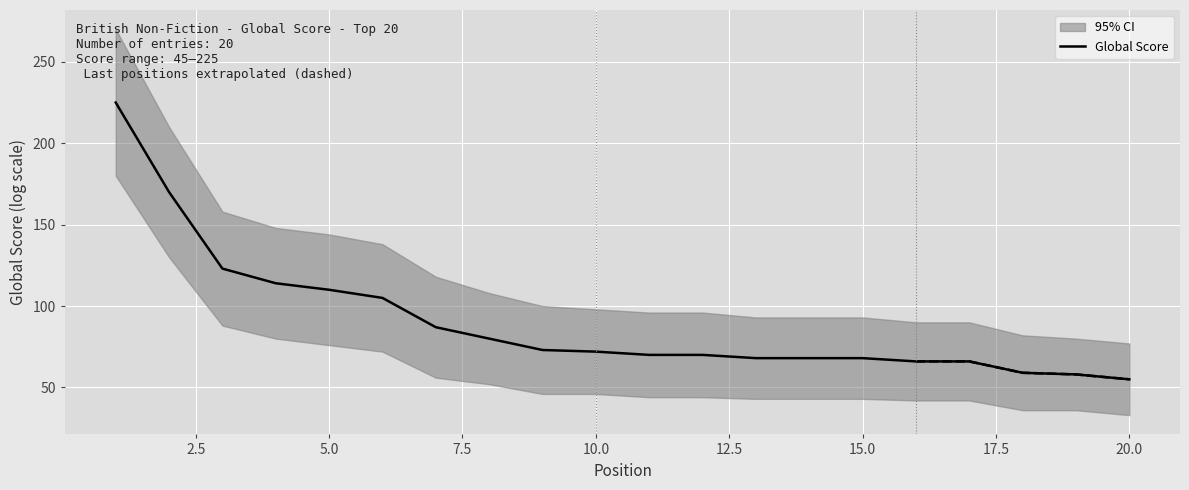

What is the lowest value of the Global Score series?

55